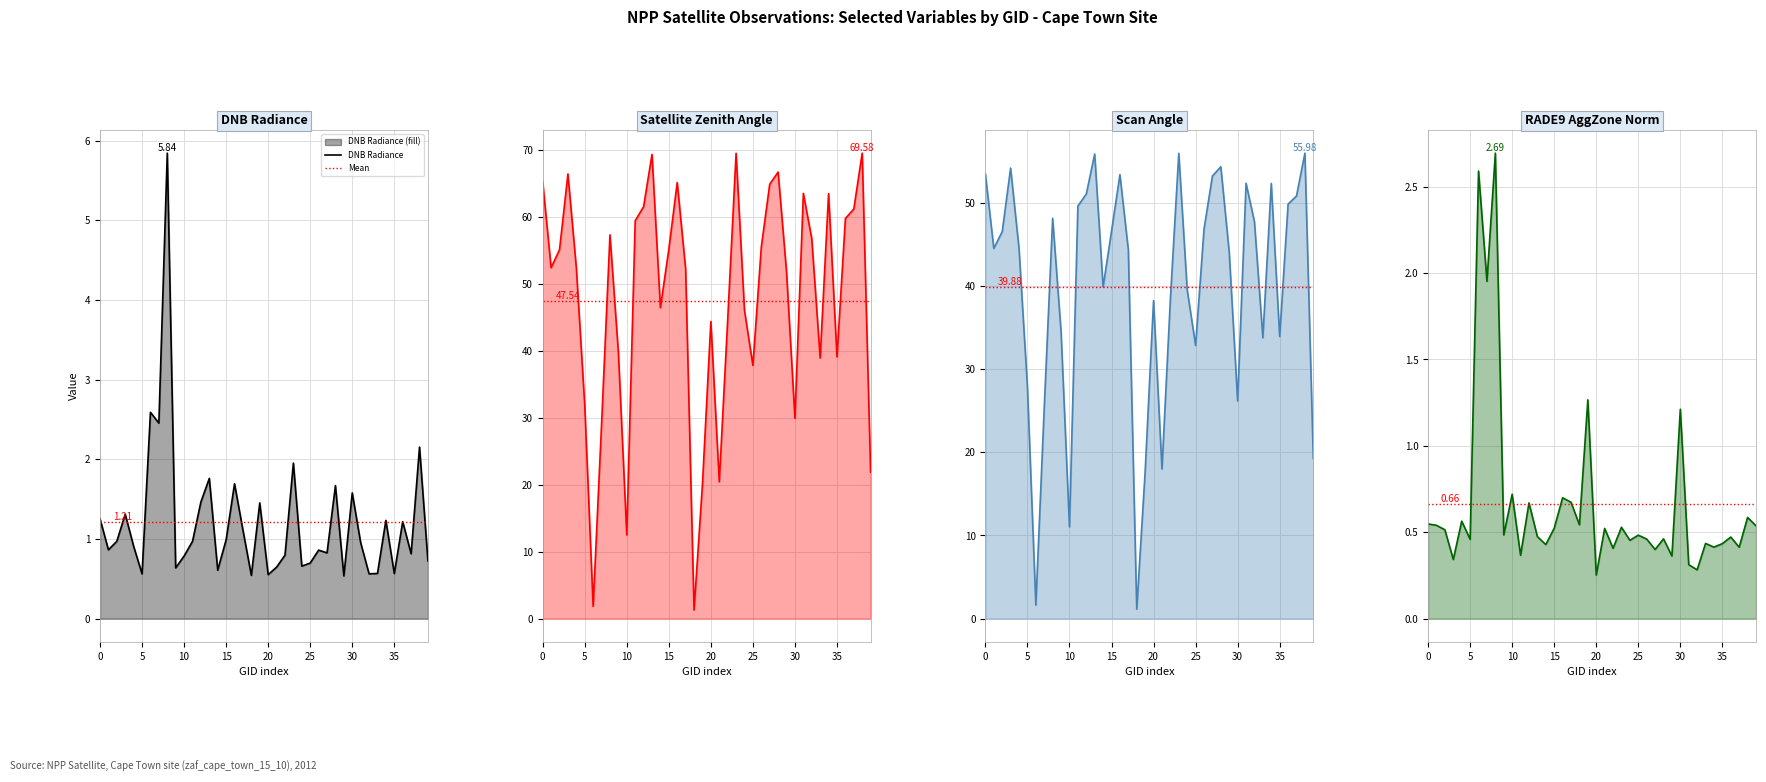

At which category does the chart reach its peak across all series?

38